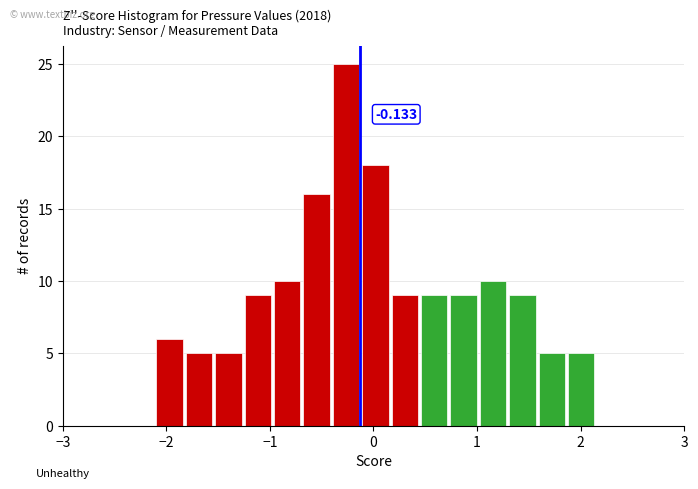

Read against the x-axis, roughly where is the centre of the tallest bar?

-0.3